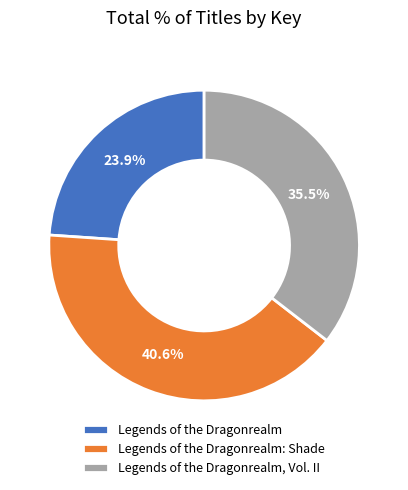

To the nearest percent, what portion does Legends of the Dragonrealm represent?

24%